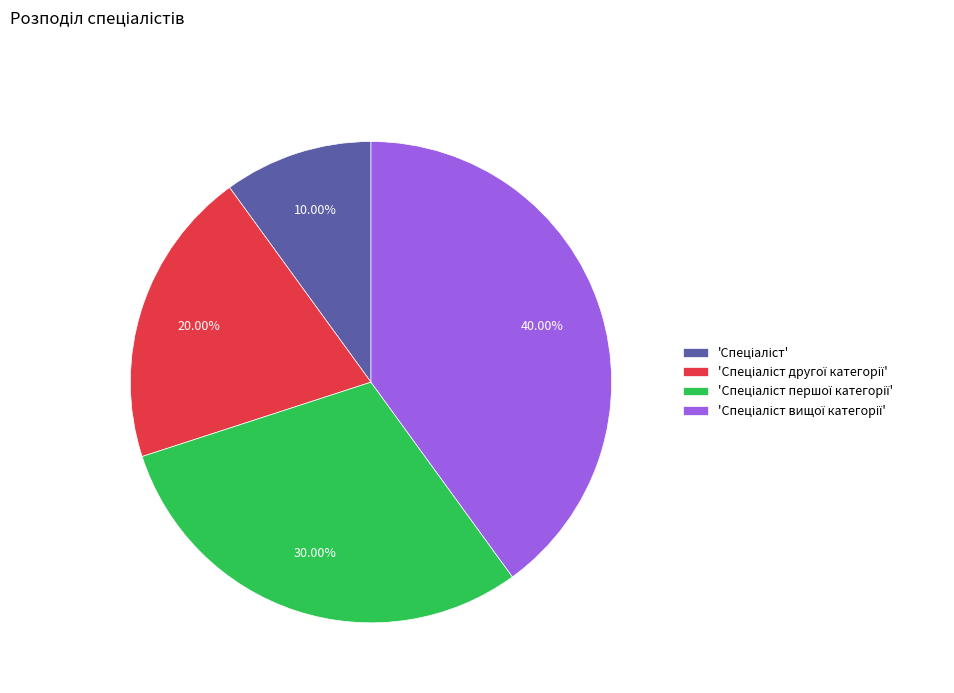

How many segments does this pie chart have?

4